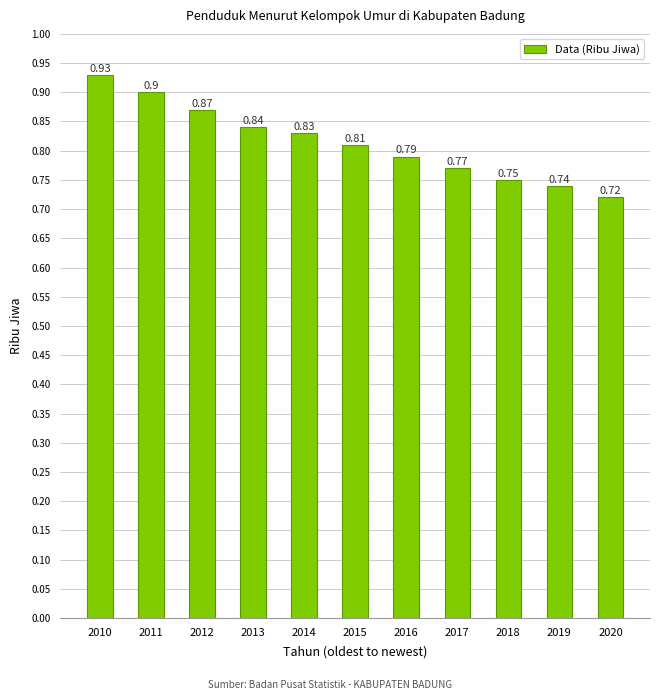

At which category does the chart reach its minimum across all series?

2020